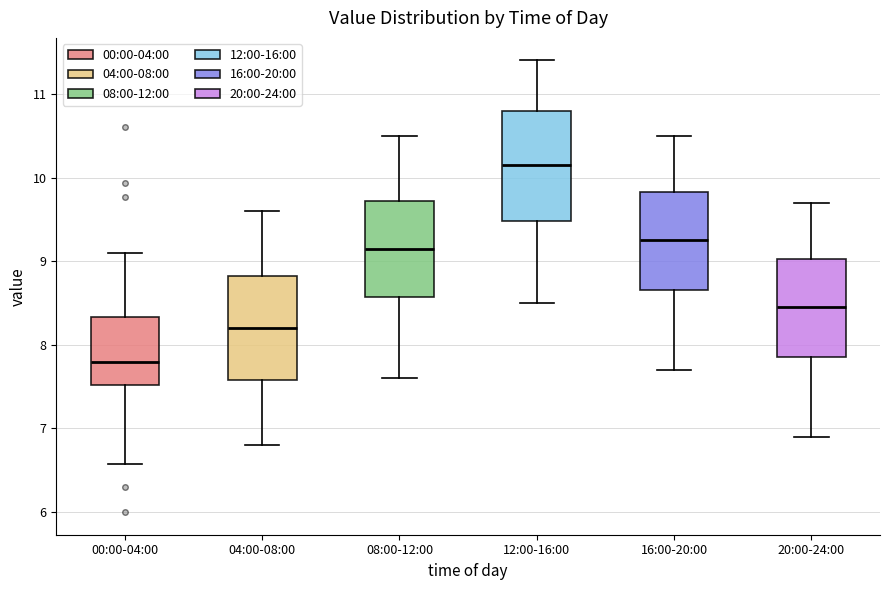

Where does the upper whisker of the box for 08:00-12:00 end on the y-axis? The values are not printed on the chart, so give them approximately, as read against the axis.

10.5